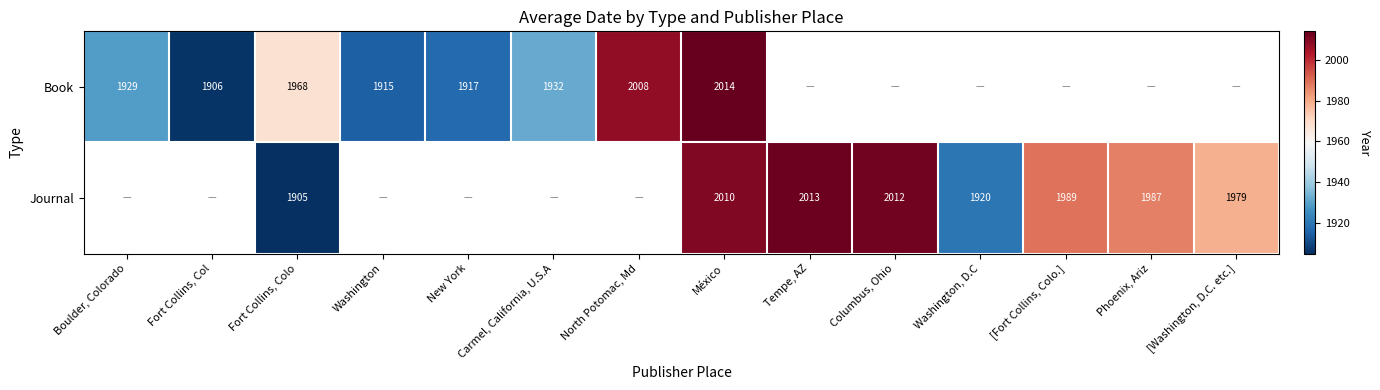

What is the difference between the Journal values at [Washington, D.C. etc.] and Columbus, Ohio?

33